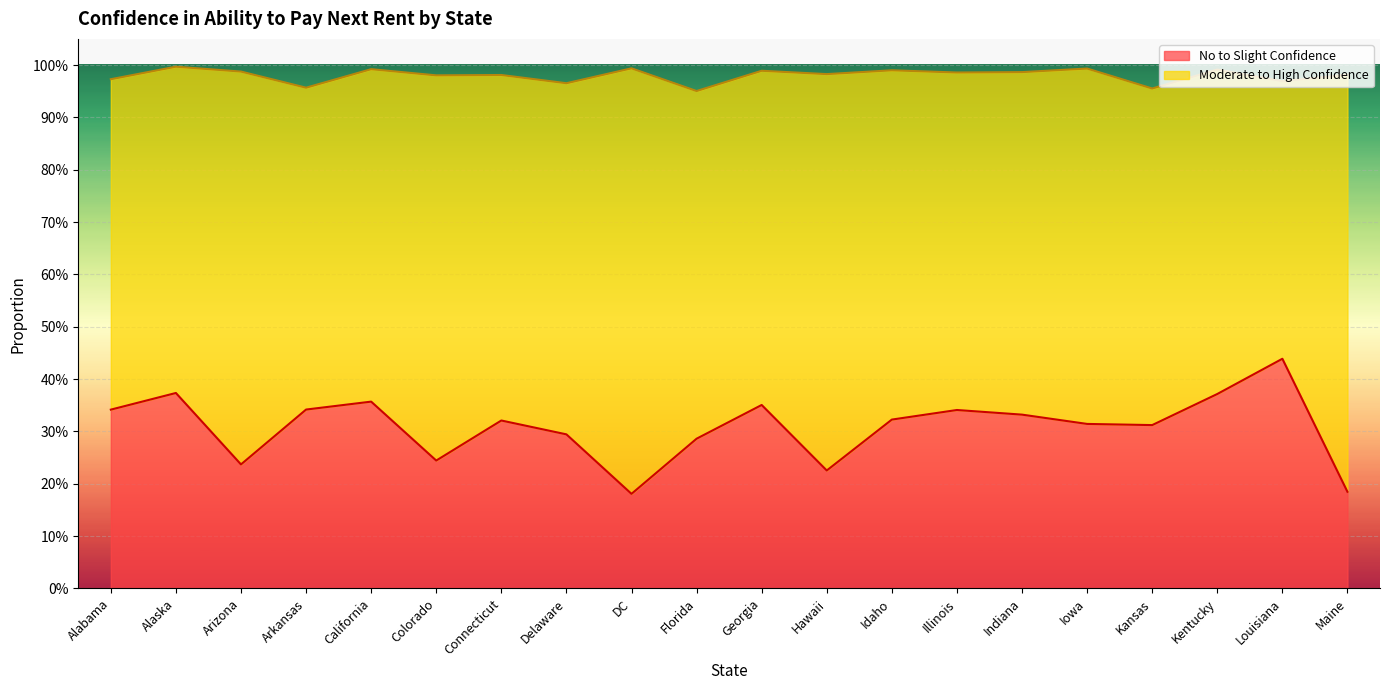

What is the label of the 12th point from the right?

DC